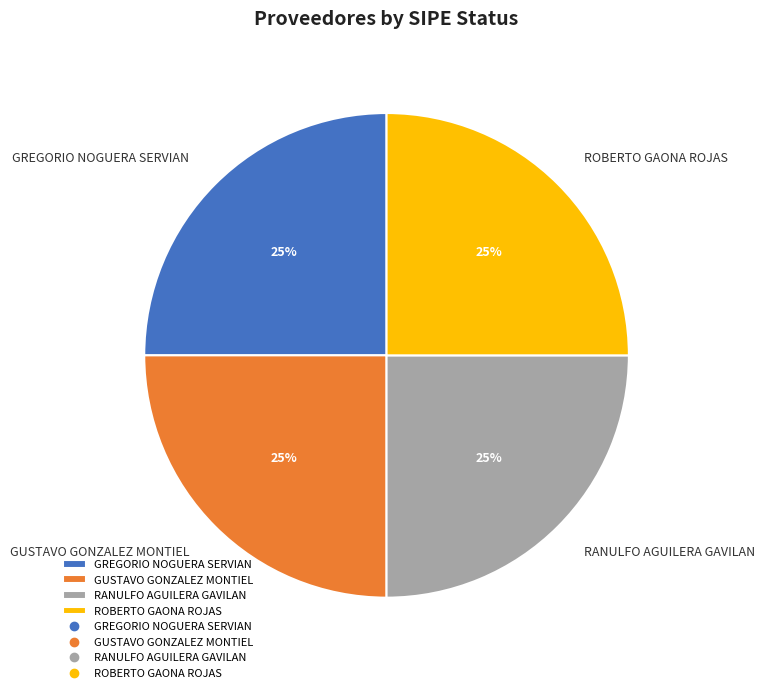

Approximately how many times larger is the value at GUSTAVO GONZALEZ MONTIEL compared to GREGORIO NOGUERA SERVIAN?

1.0